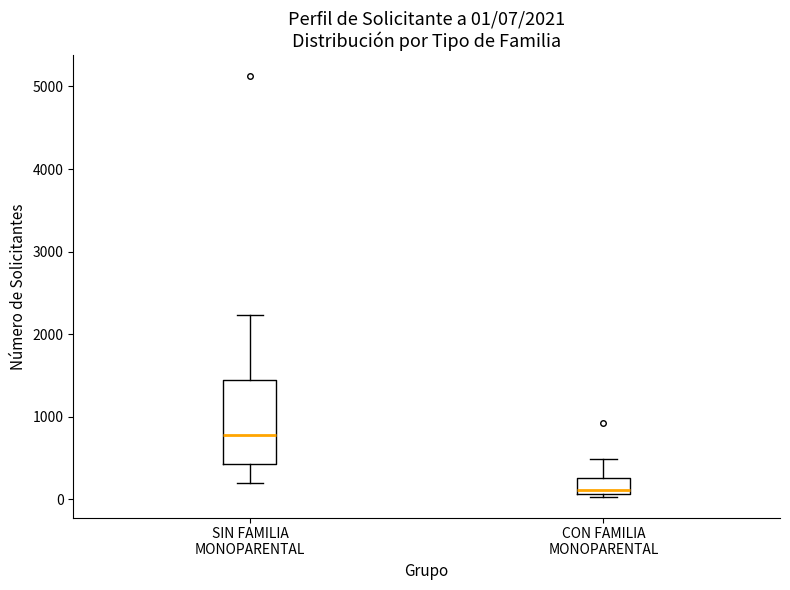

Comparing the boxes themselves (not the whiskers), which one is the tallest?

SIN FAMILIA MONOPARENTAL